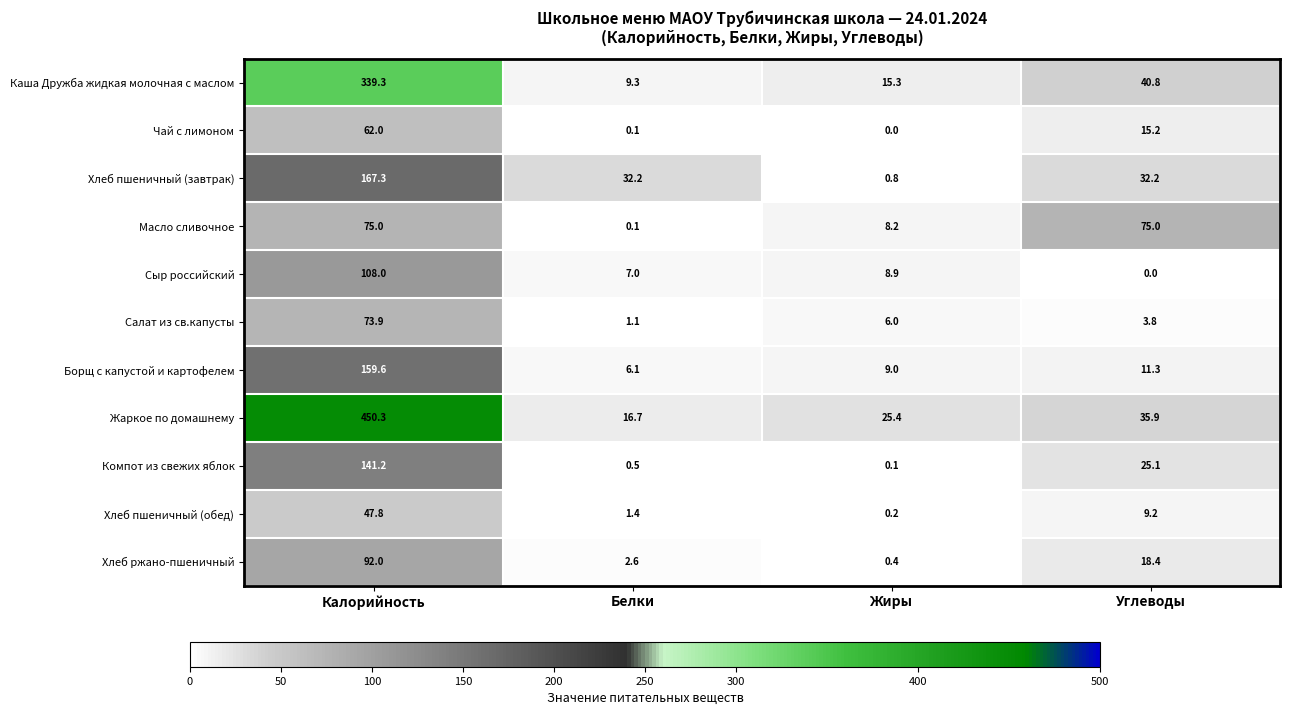

At Калорийность, list the series in order from largest to smallest.

Жаркое по домашнему, Каша Дружба жидкая молочная с маслом, Хлеб пшеничный (завтрак), Борщ с капустой и картофелем, Компот из свежих яблок, Сыр российский, Хлеб ржано-пшеничный, Масло сливочное, Салат из св.капусты, Чай с лимоном, Хлеб пшеничный (обед)